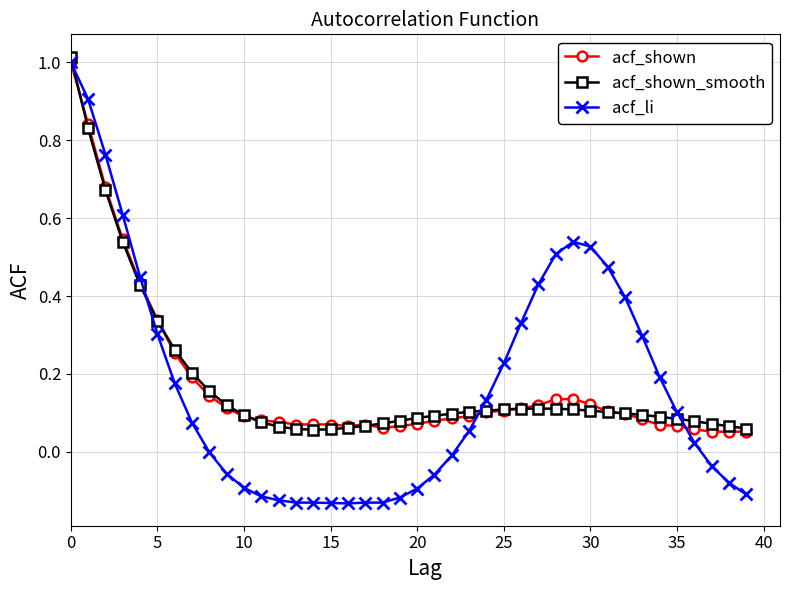

Which series has the widest spread of values?

acf_li